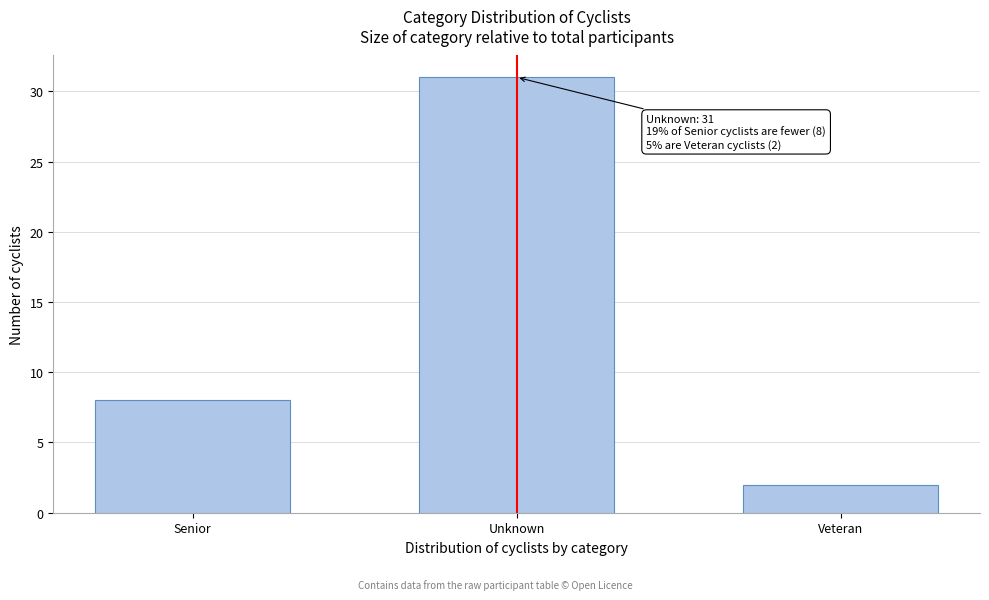

Reading right to left, list all the values displayed in this chart.

Veteran=2	Unknown=31	Senior=8